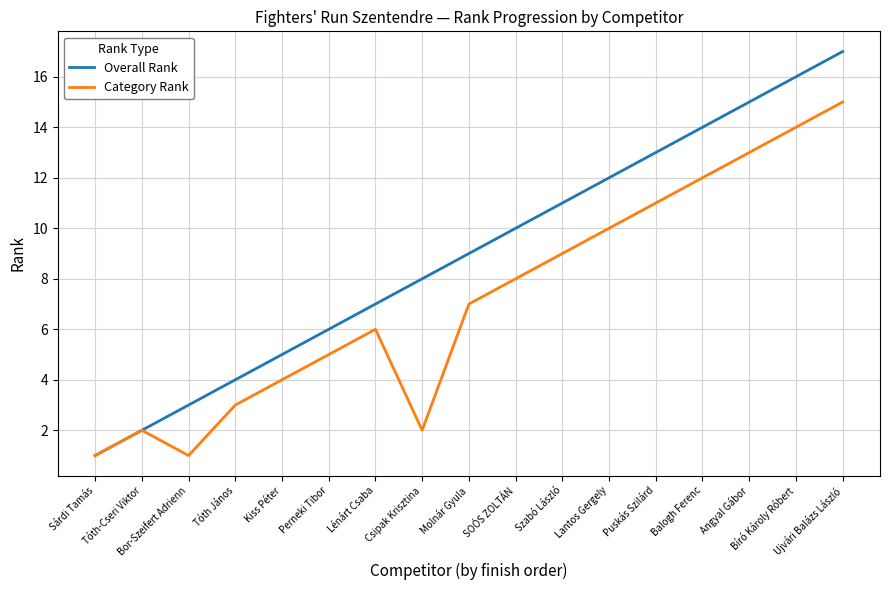

Which series has the largest range (max minus min)?

Overall Rank